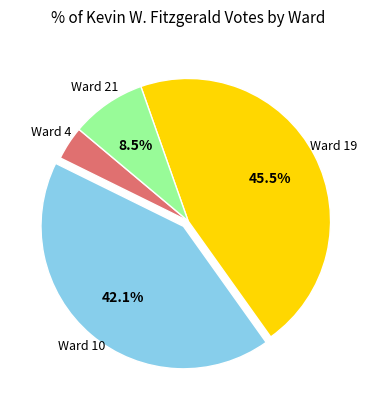

Does any single category account for the majority?

No